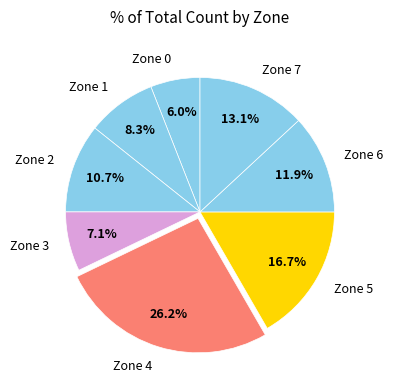

Is it true that Zone 6 is 6% of the pie?

False